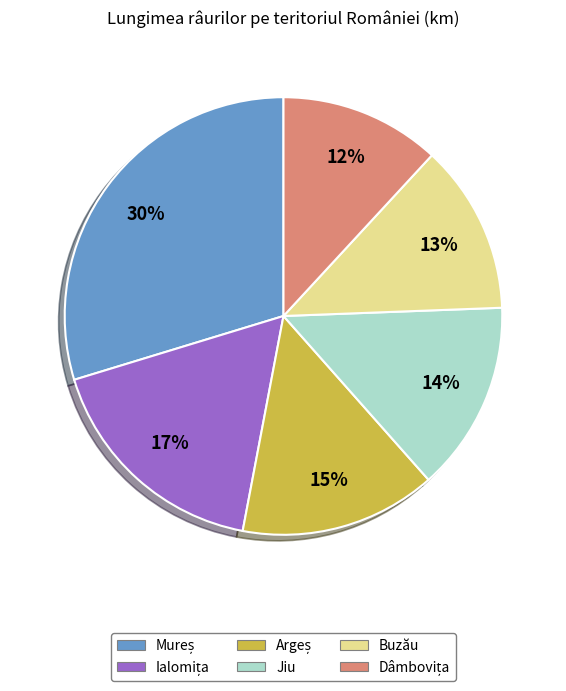

To the nearest percent, what is the difference between the largest and smallest slice percentages?

18%